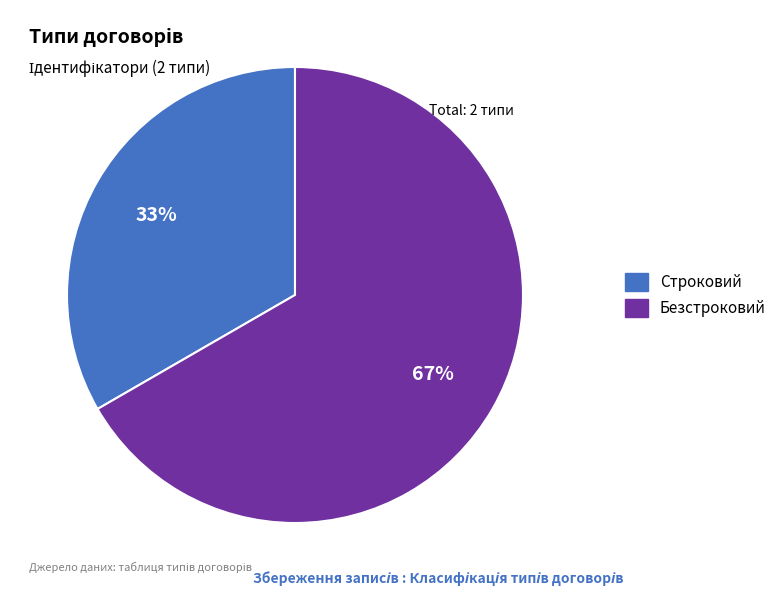

To the nearest percent, what percentage of the pie is Строковий?

33%